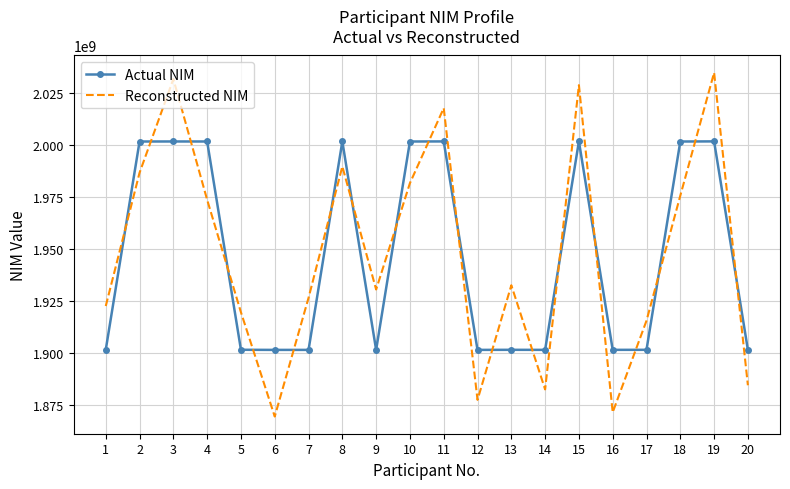

Reading left to right, list all the values displayed in this chart.

Actual NIM: 1=1901519793	2=2001540072	3=2001560351	4=2001549645	5=1901516450	6=1901456451	7=1901461445	8=2001559034	9=1901462486	10=2001542872	11=2001584420	12=1901459806	13=1901499204	14=1901471111	15=2001606182	16=1901483300	17=1901496865	18=2001537834	19=2001599473	20=1901476781
Reconstructed NIM: 1=1922519793	2=1986540072	3=2031560351	4=1973549645	5=1919516450	6=1869456451	7=1926461445	8=1989559034	9=1930462486	10=1981542872	11=2017584420	12=1877459806	13=1932499204	14=1882471111	15=2028606182	16=1871483300	17=1915496865	18=1975537834	19=2034599473	20=1884476781